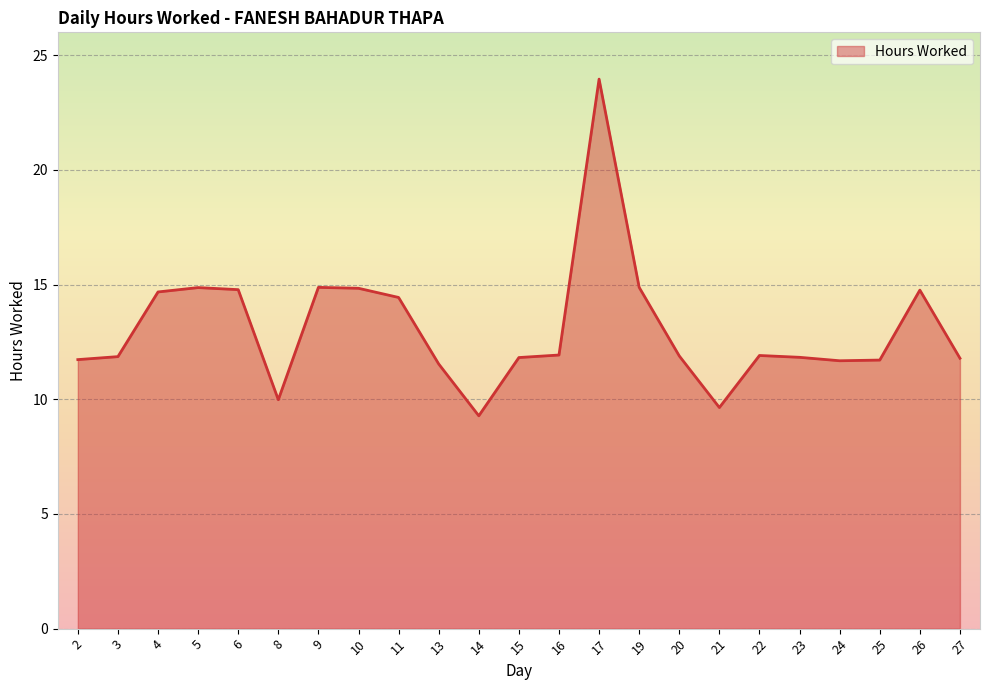

Approximately how many times larger is the value at 14 compared to 13?

0.8